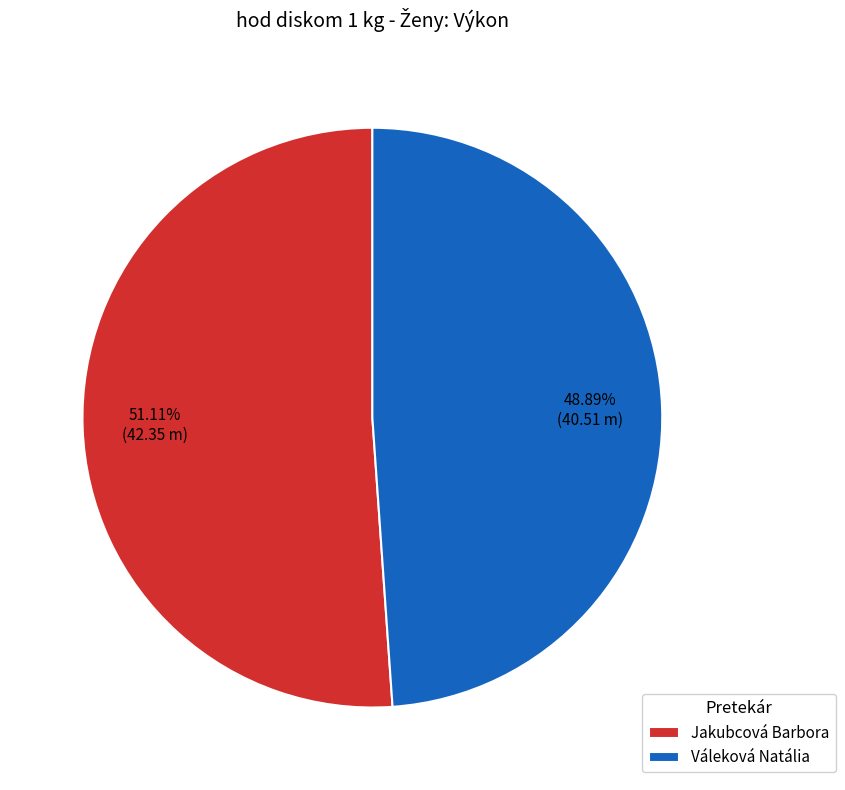

Which slice represents more than half of the pie?

Jakubcová Barbora